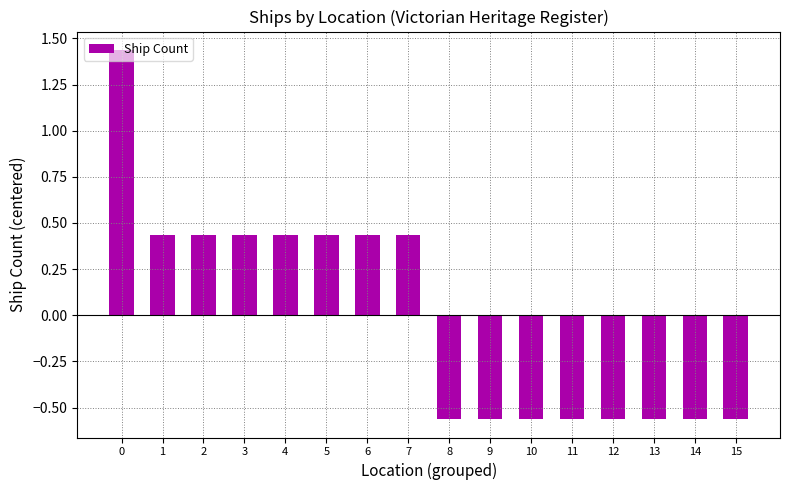

Are the bars horizontal?

No